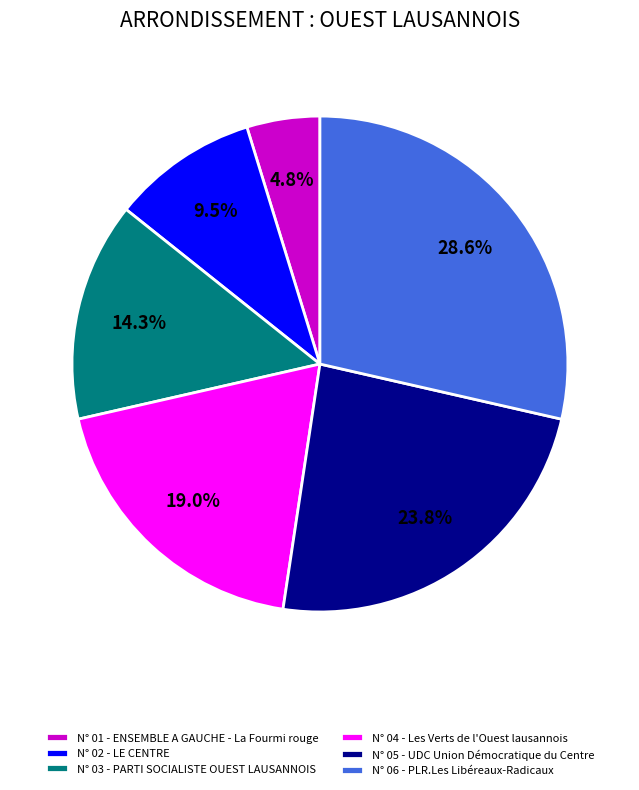

Is there any slice that represents more than half of the pie?

No